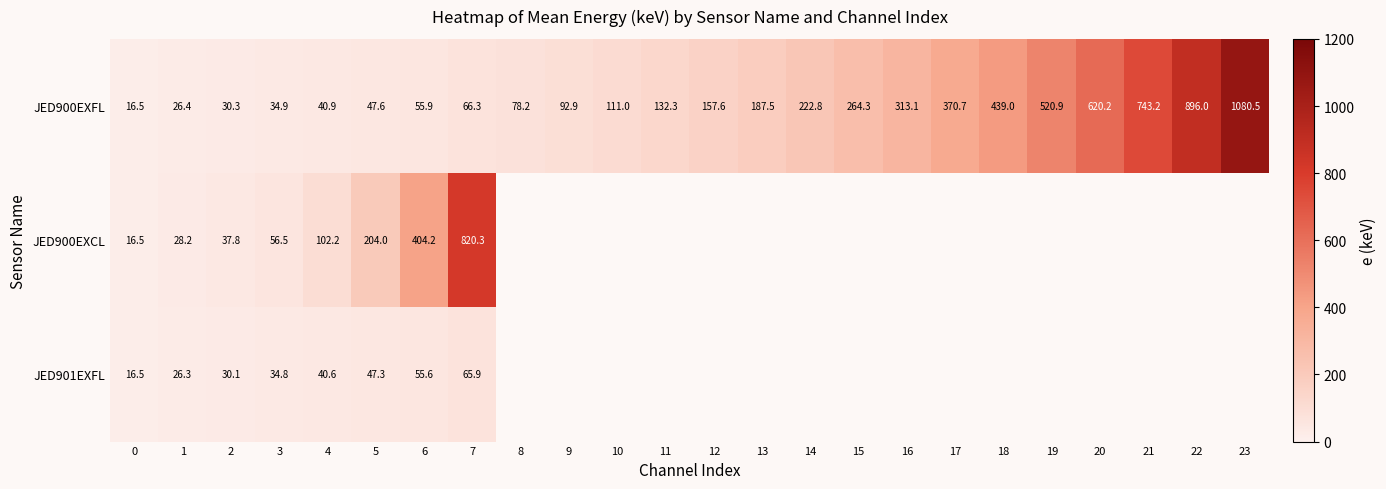

What is the difference between the JED900EXFL values at 21 and 9?

650.3